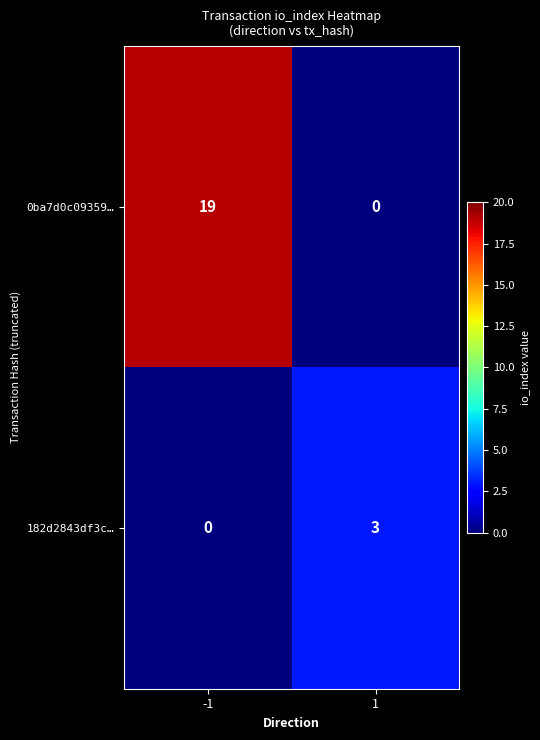

What is the total value across all series at 1?

3